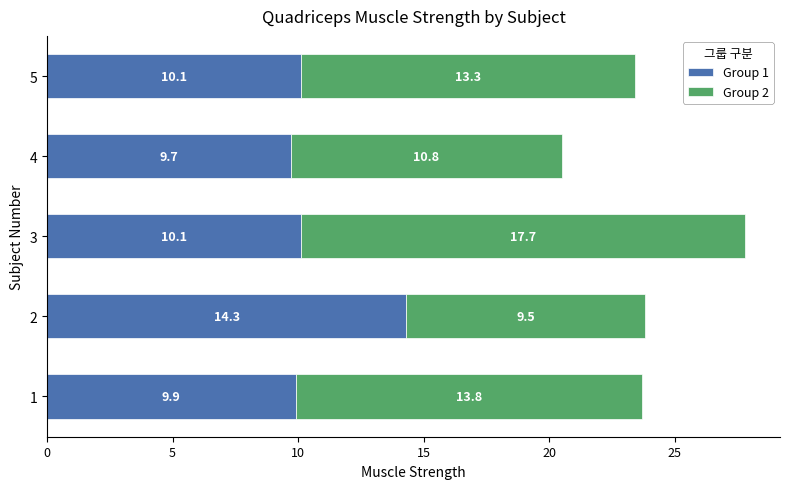

What is the total value across all series at 3?

27.8